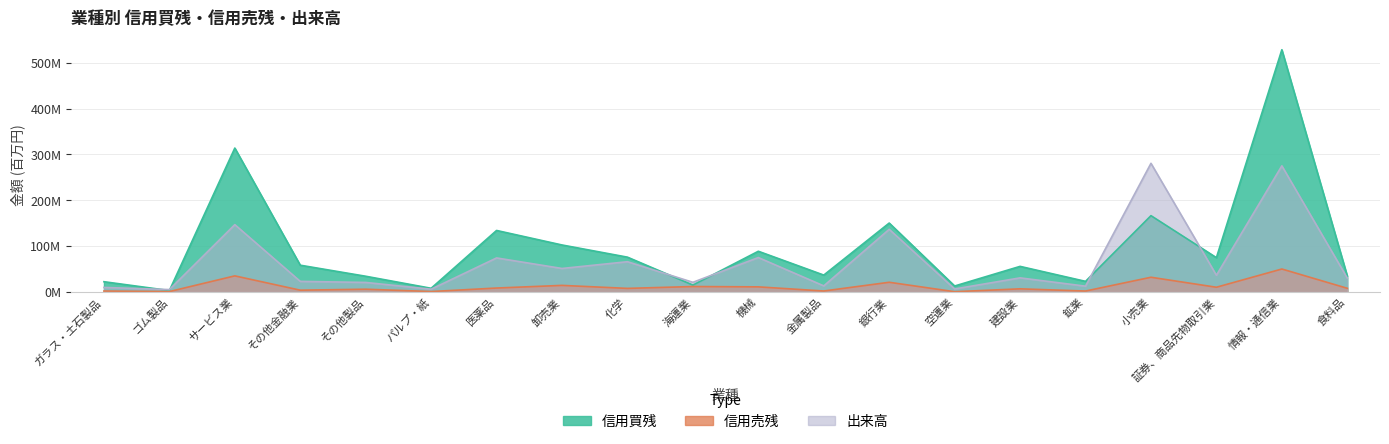

What is the label of the 17th point from the right?

その他金融業